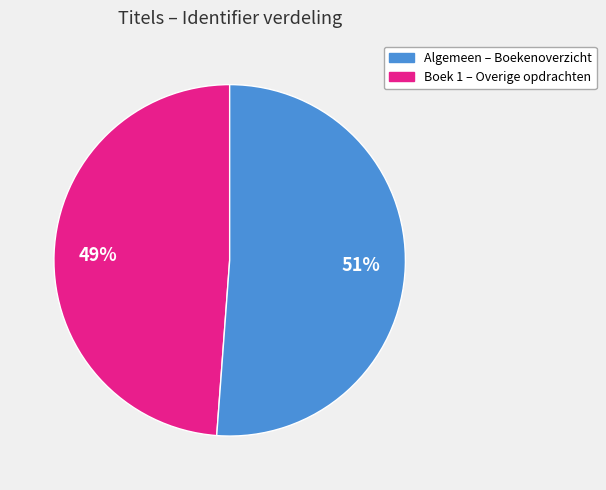

To the nearest percent, what is the average slice percentage?

50%